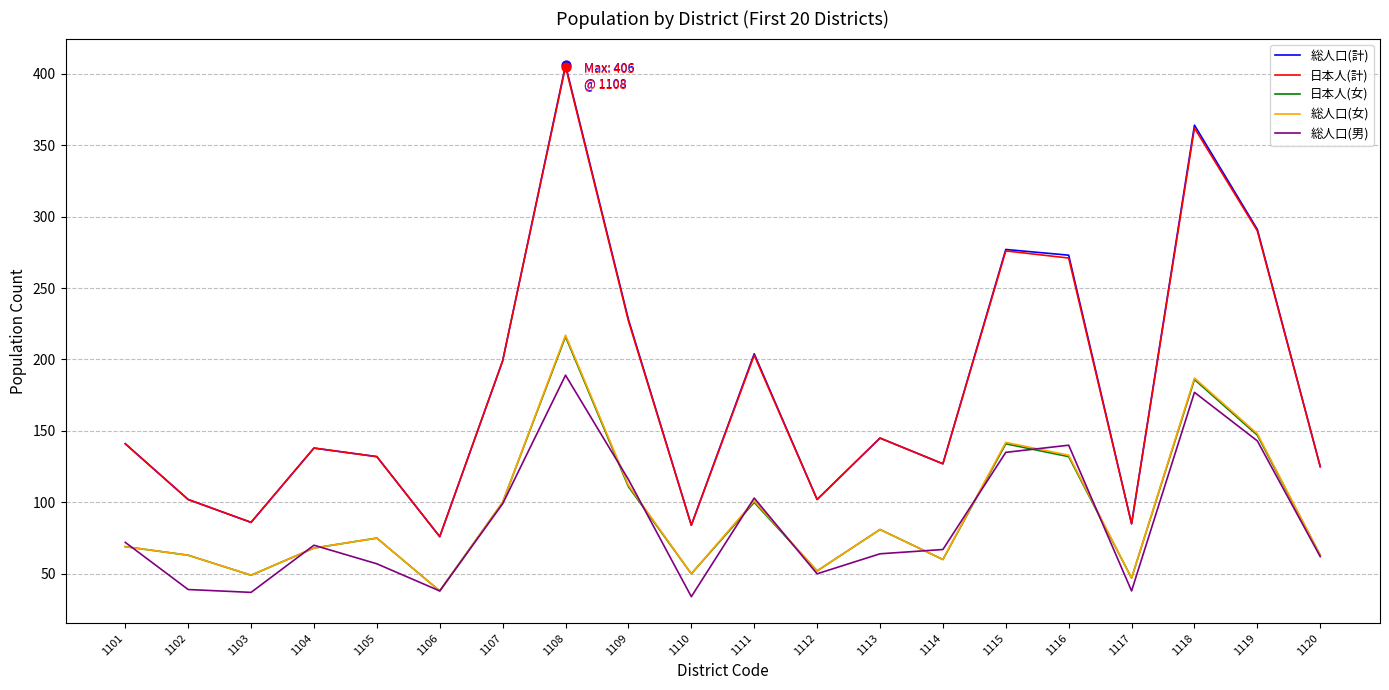

Is the value of 総人口(計) at 1116 greater than the value of 総人口(女) at 1114?

Yes